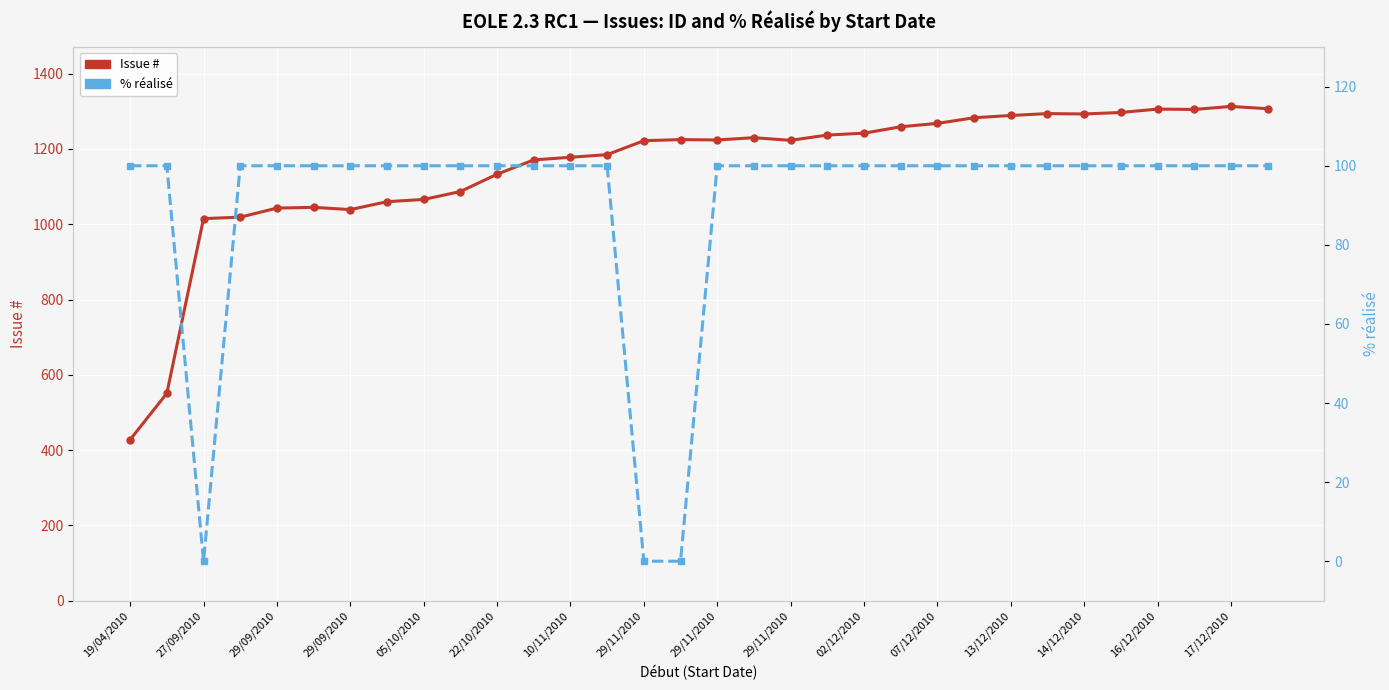

Which has a higher value, 02/12/2010 or 17?

17